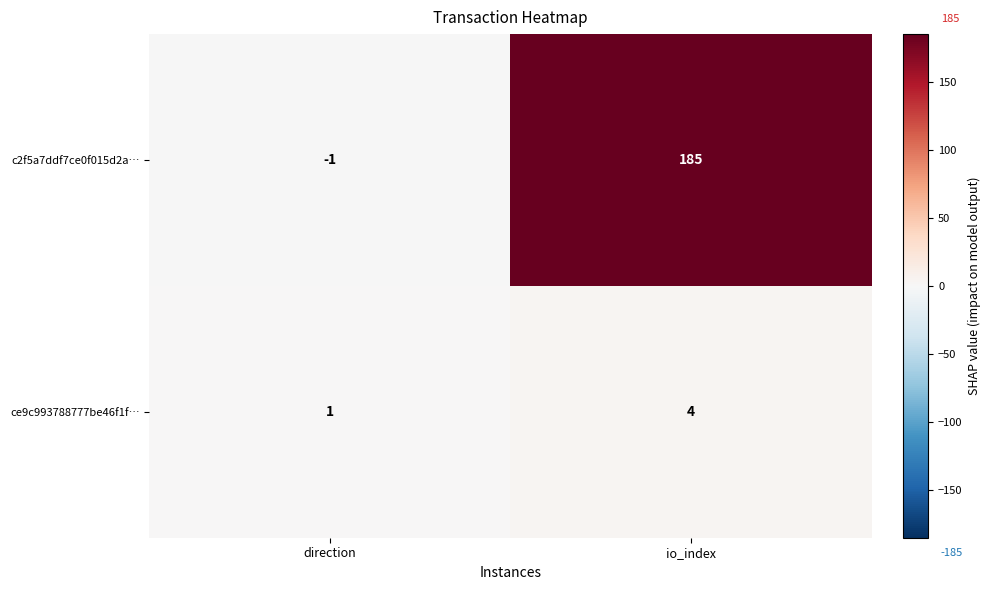

At which label is ce9c993788777be46f1f… closest to 2?

direction